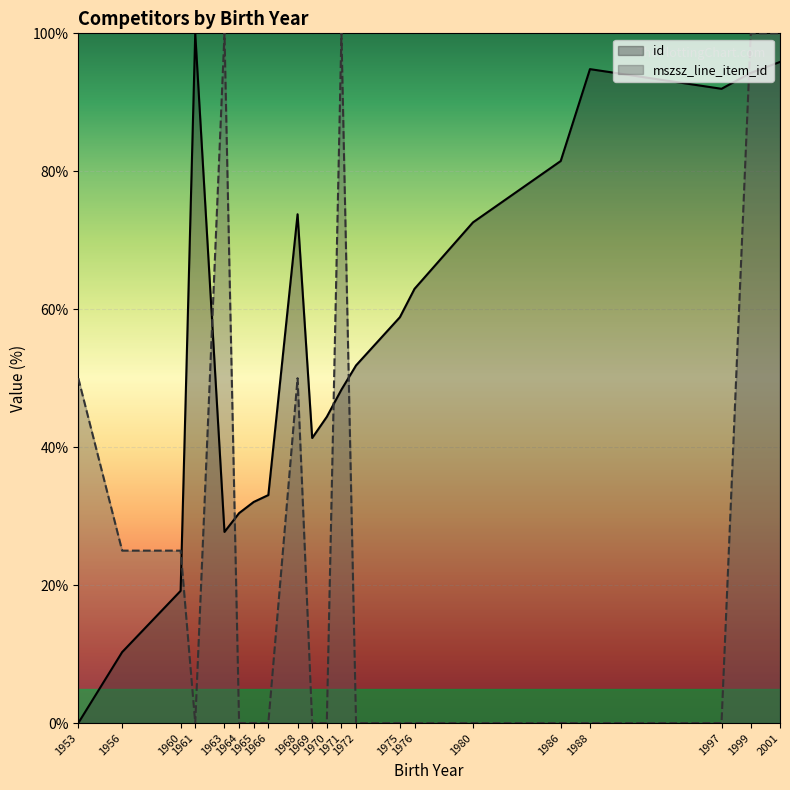

Count the mszsz_line_item_id values in the range 0 to 50.

17